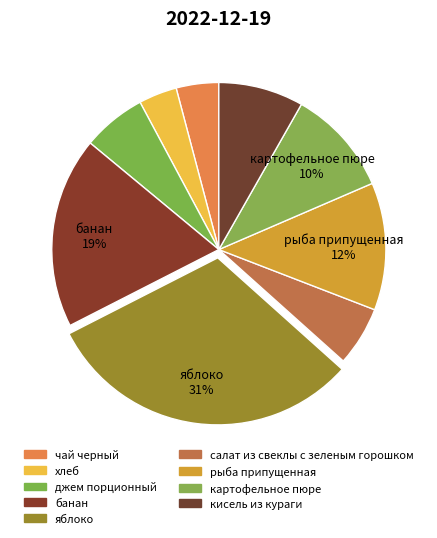

What is the change in value from джем порционный to яблоко?

+24.0